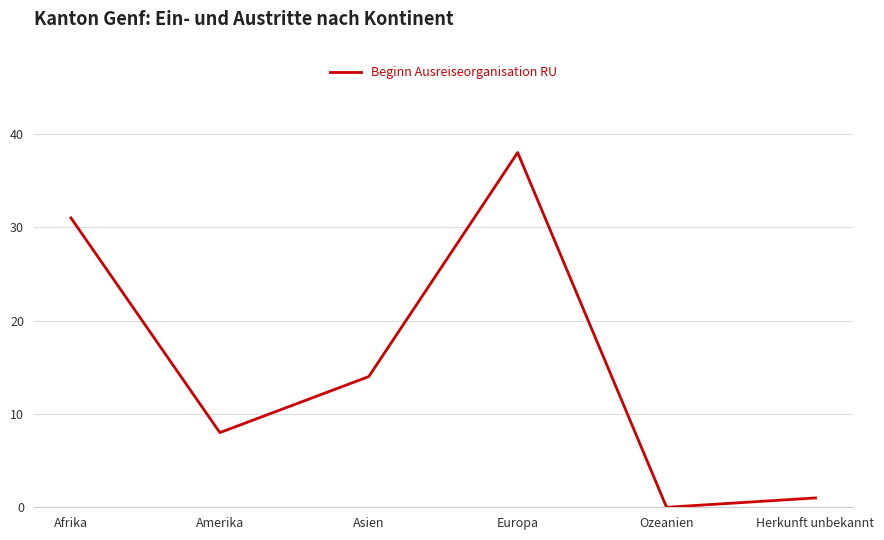

What is the sum of the values at Europa and Herkunft unbekannt?

39